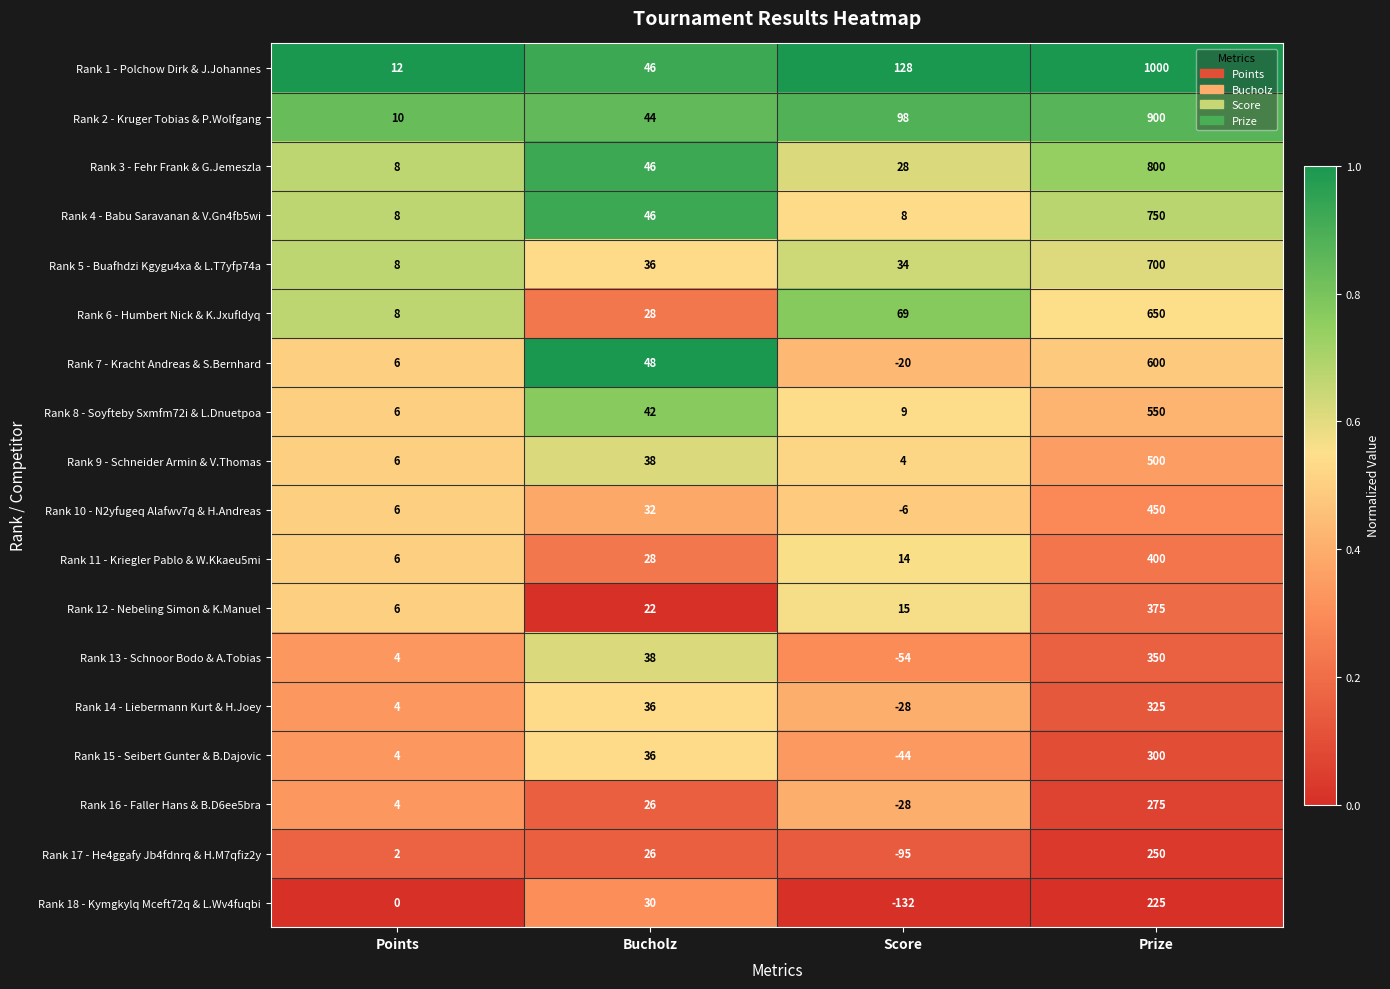

What is the average value of the Rank 11 - Kriegler Pablo & W.Kkaeu5mi series?

112